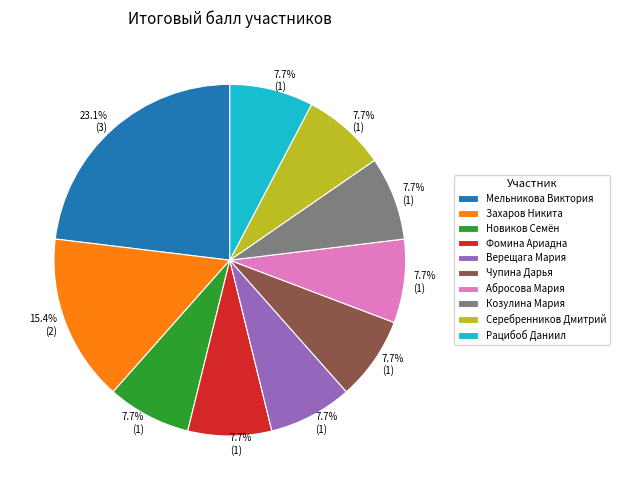

Combined, do Рацибоб Даниил and Абросова Мария account for over 50%?

No